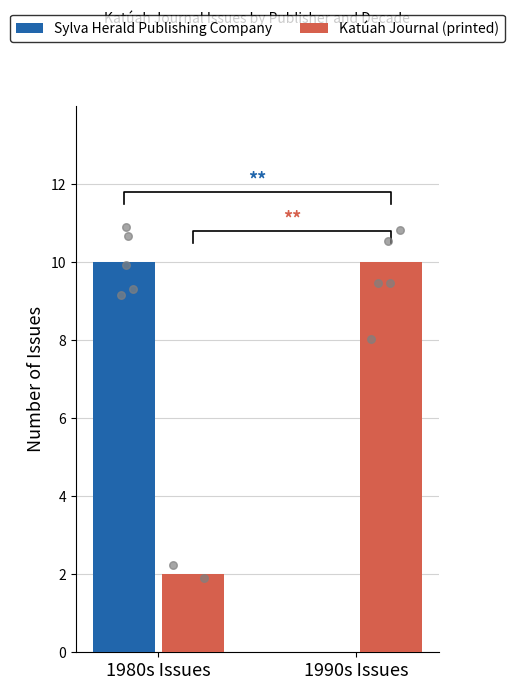

What are all the series names shown in the legend?

Sylva Herald Publishing Company, Katúah Journal (printed)